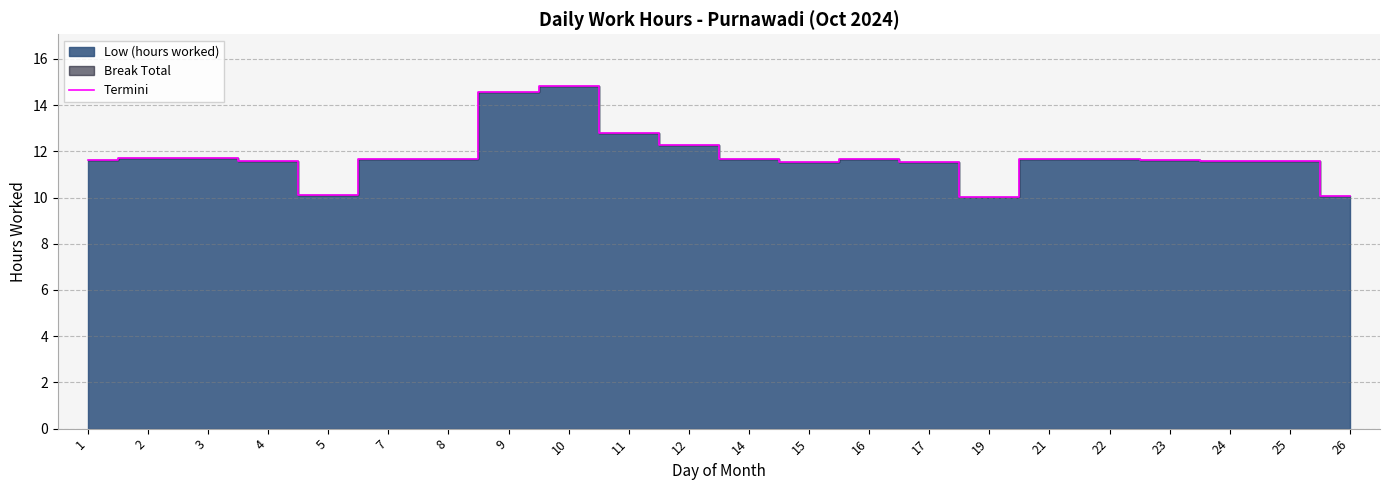

Reading left to right, transcribe all the data shown in this chart.

11.6	11.7	11.7	11.6	10.1	11.7	11.7	14.6	14.8	12.8	12.3	11.7	11.6	11.7	11.6	10.0	11.7	11.7	11.6	11.6	11.6	10.1